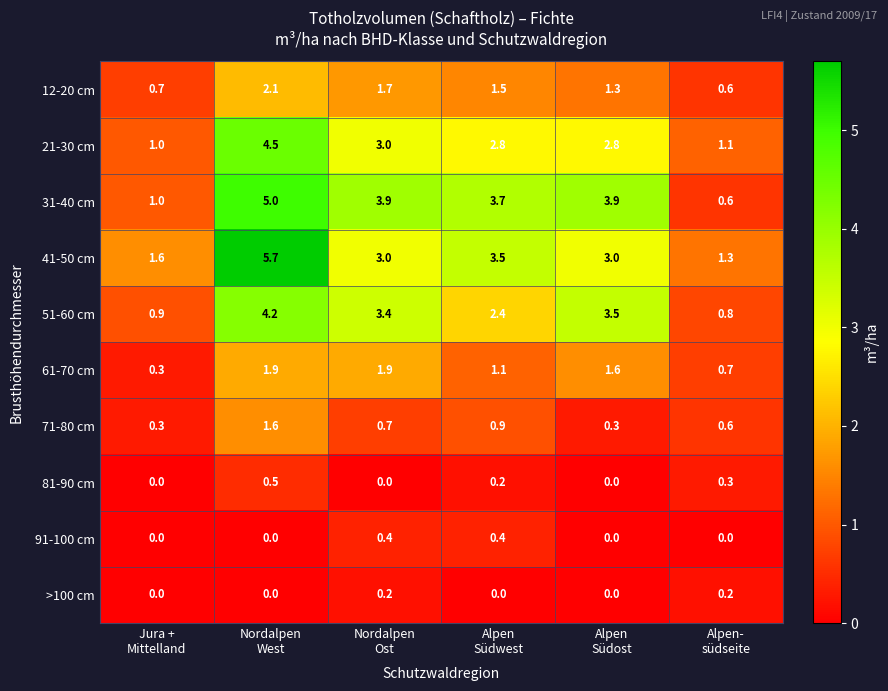

What is the maximum value shown in the chart?

5.7